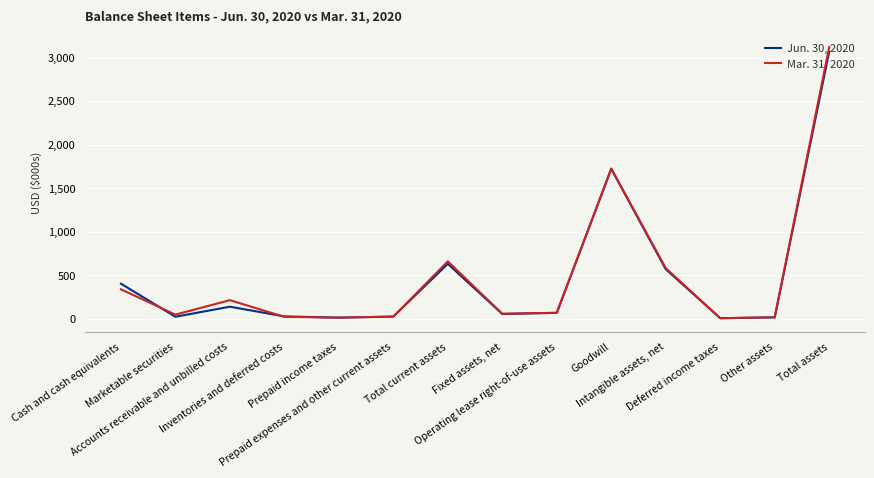

What is the difference between the second highest and minimum values in the Mar. 31, 2020 series?

1719.5